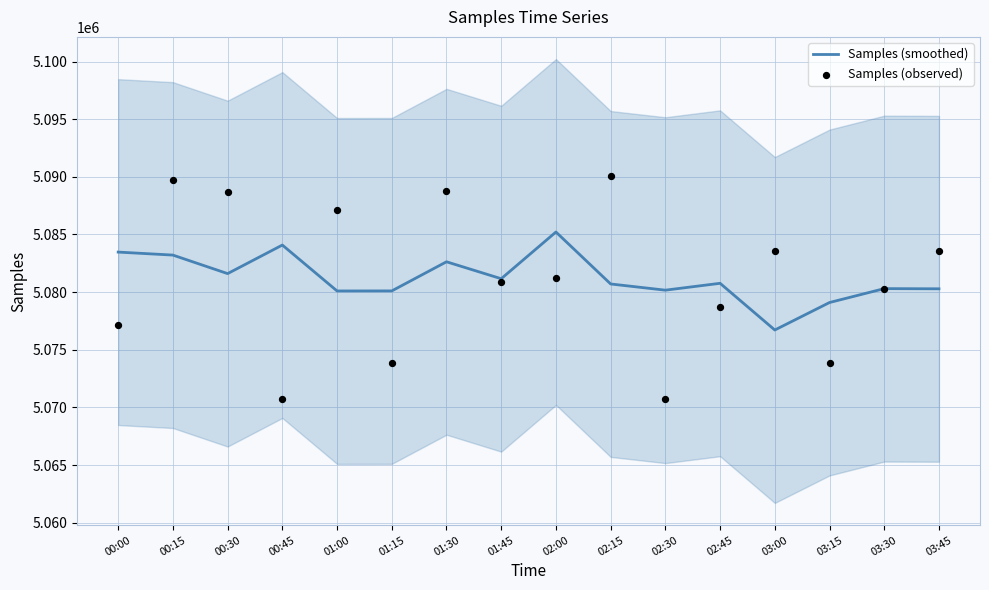

Which series has the largest total across all categories?

Samples (smoothed)